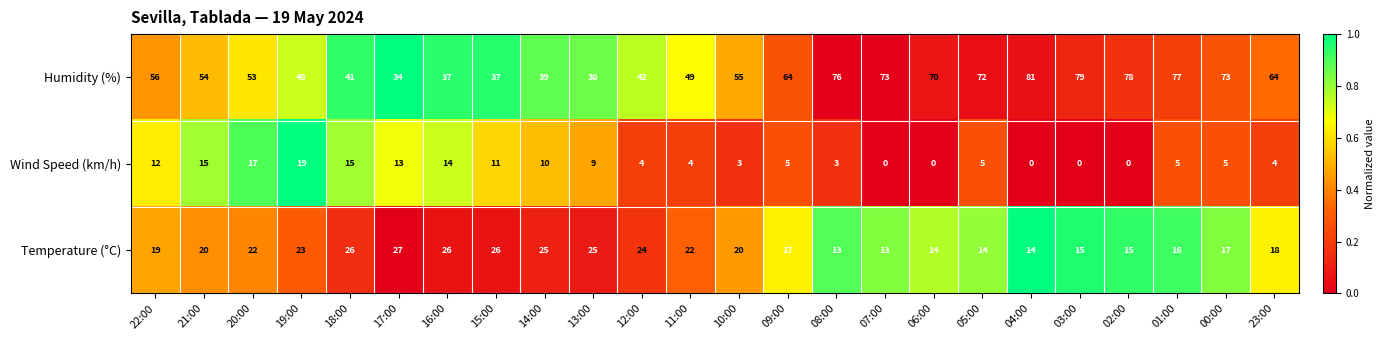

Rank the series at 18:00 from highest to lowest value.

Humidity (%), Temperature (°C), Wind Speed (km/h)